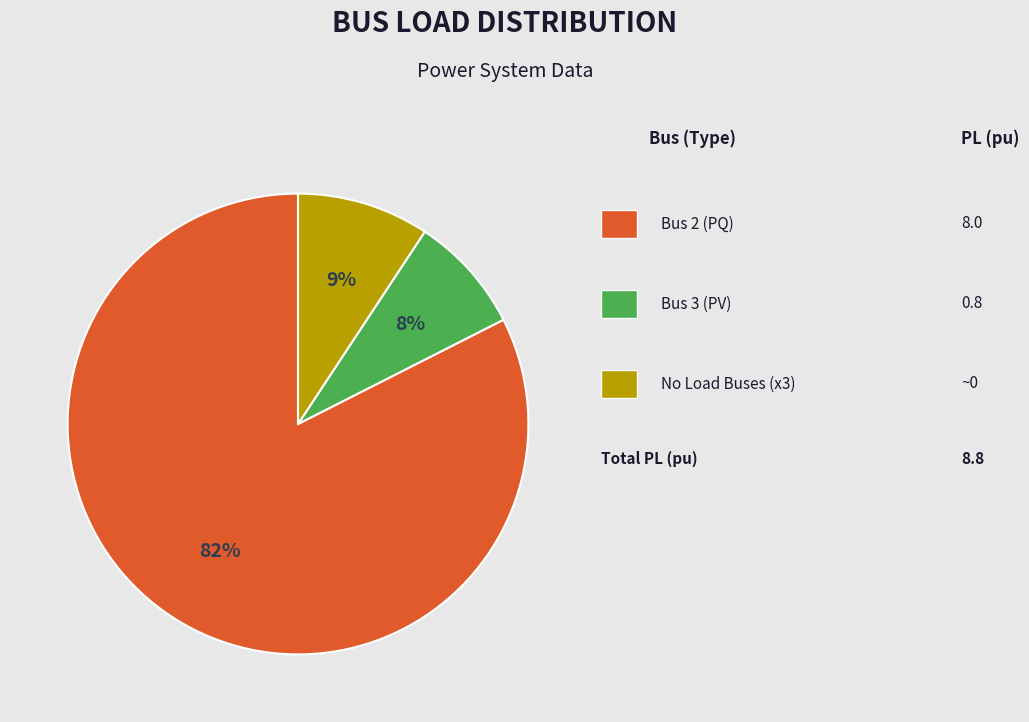

Is there a majority slice in this chart?

Yes